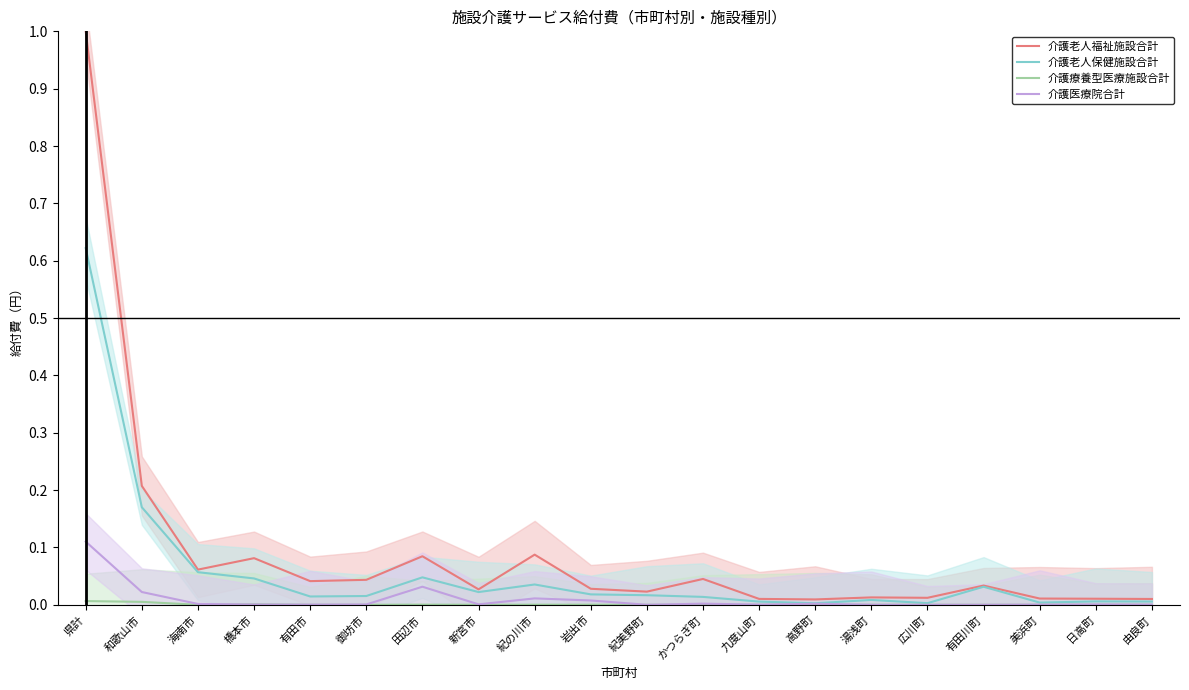

At how many categories does at least one series exceed 0?

20